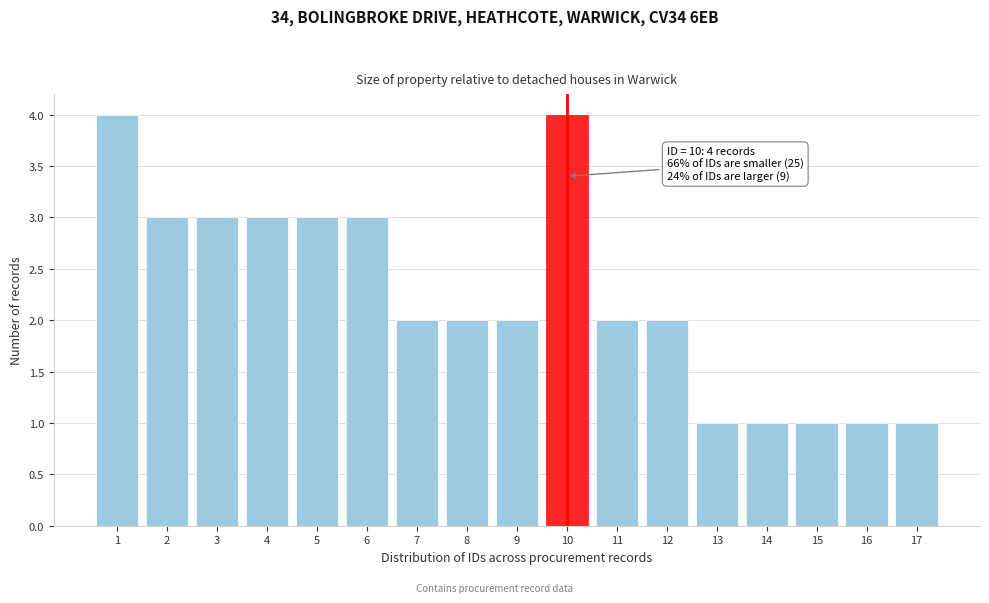

Reading left to right, transcribe all the data shown in this chart.

1=4	2=3	3=3	4=3	5=3	6=3	7=2	8=2	9=2	10=4	11=2	12=2	13=1	14=1	15=1	16=1	17=1